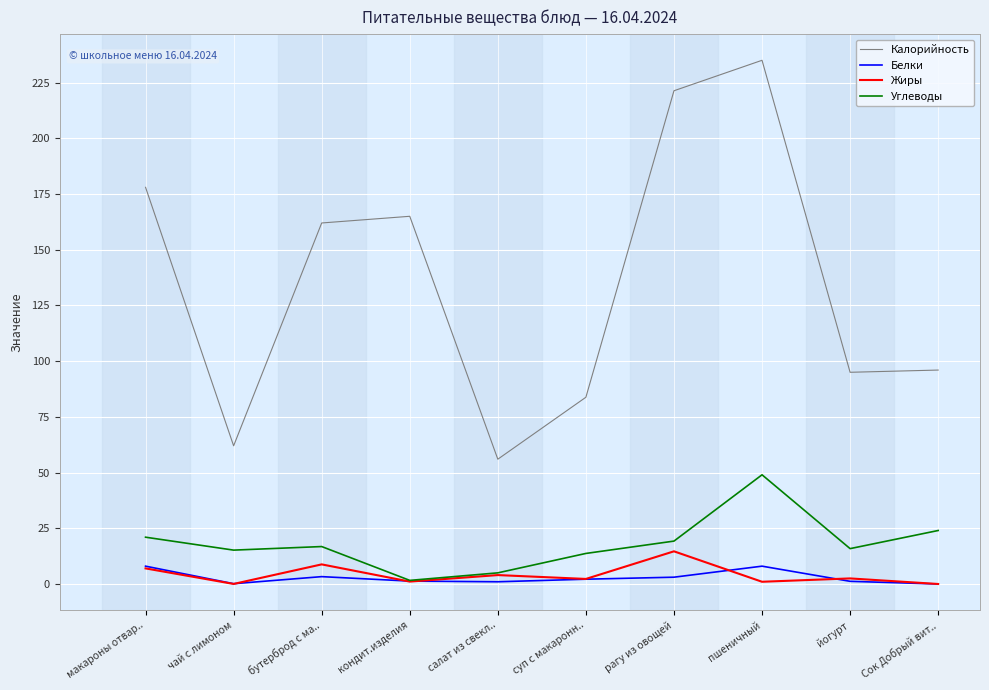

Between бутерброд с ма.. and салат из свекл.., which series saw the biggest shift?

Калорийность